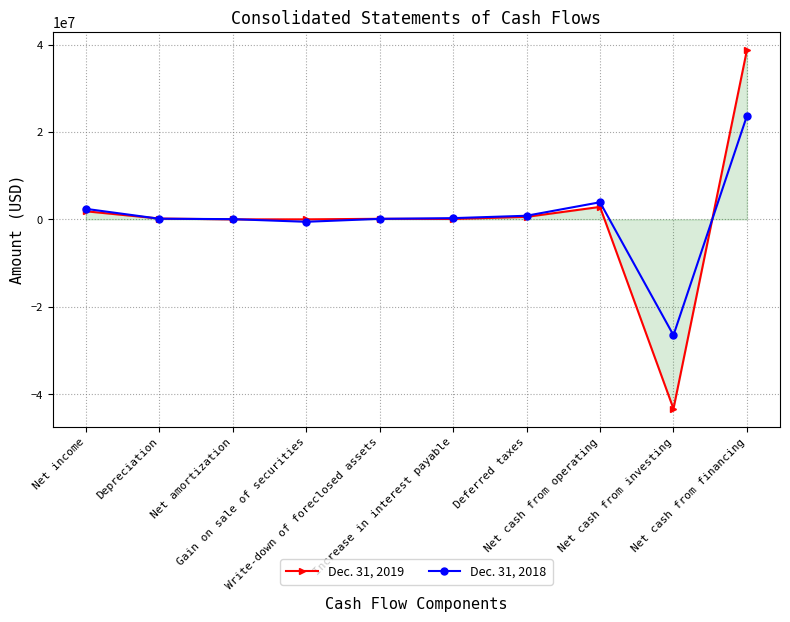

Between Net income and Net cash from investing, which series saw the biggest shift?

Dec. 31, 2019